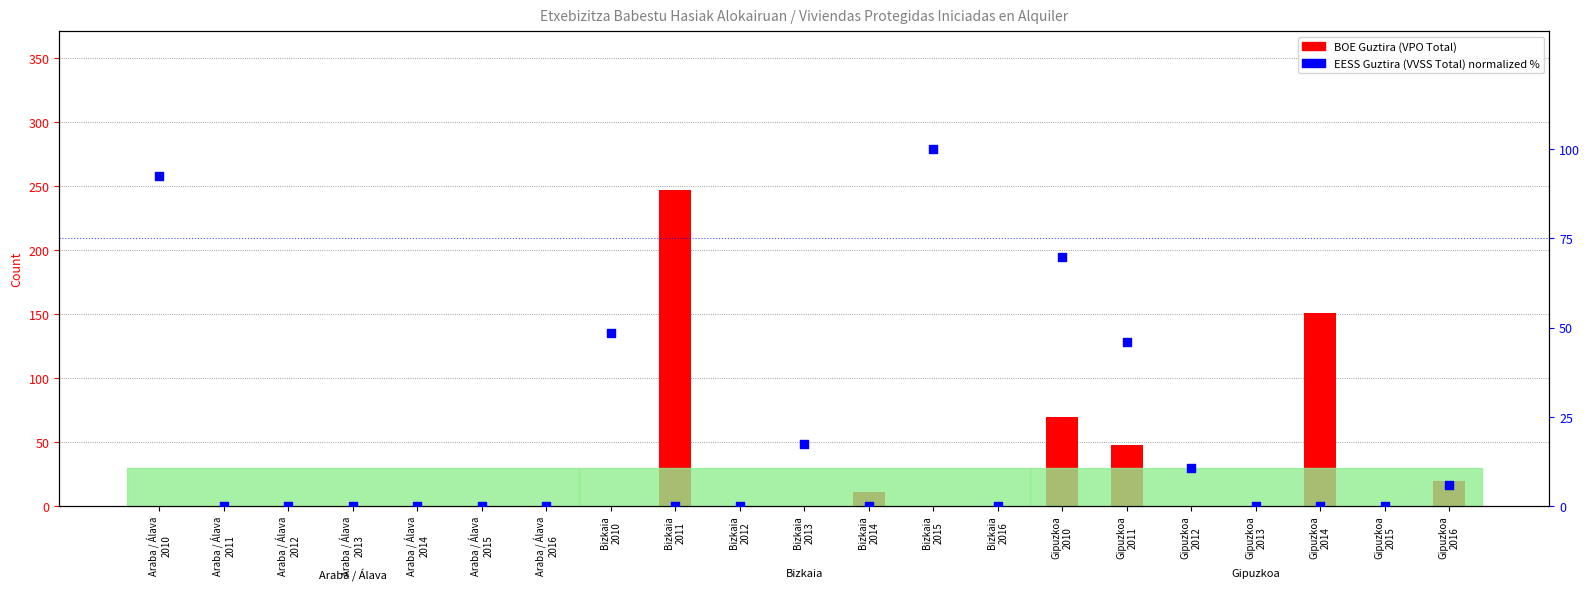

At how many categories does at least one series exceed 76?

4